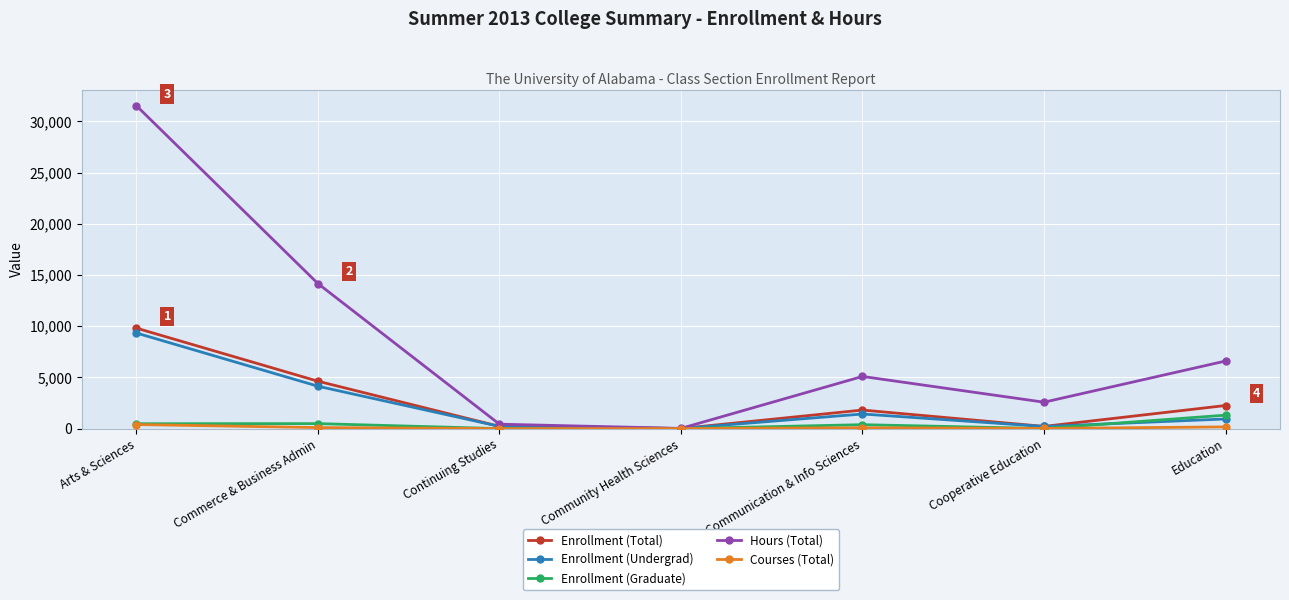

At which label does Hours (Total) first exceed 5094?

Arts & Sciences